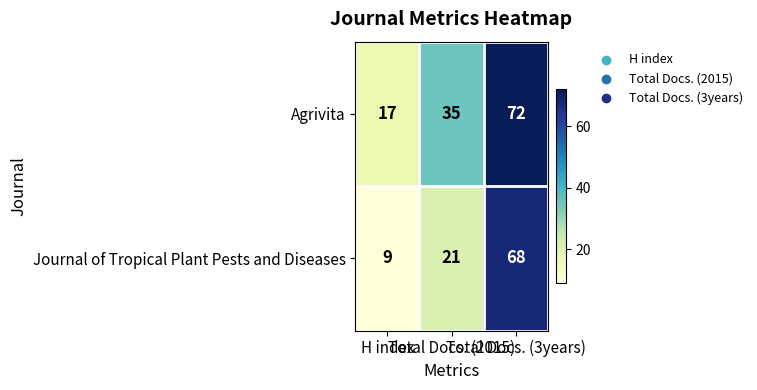

Rank the series at Total Docs. (3years) from lowest to highest value.

Journal of Tropical Plant Pests and Diseases, Agrivita